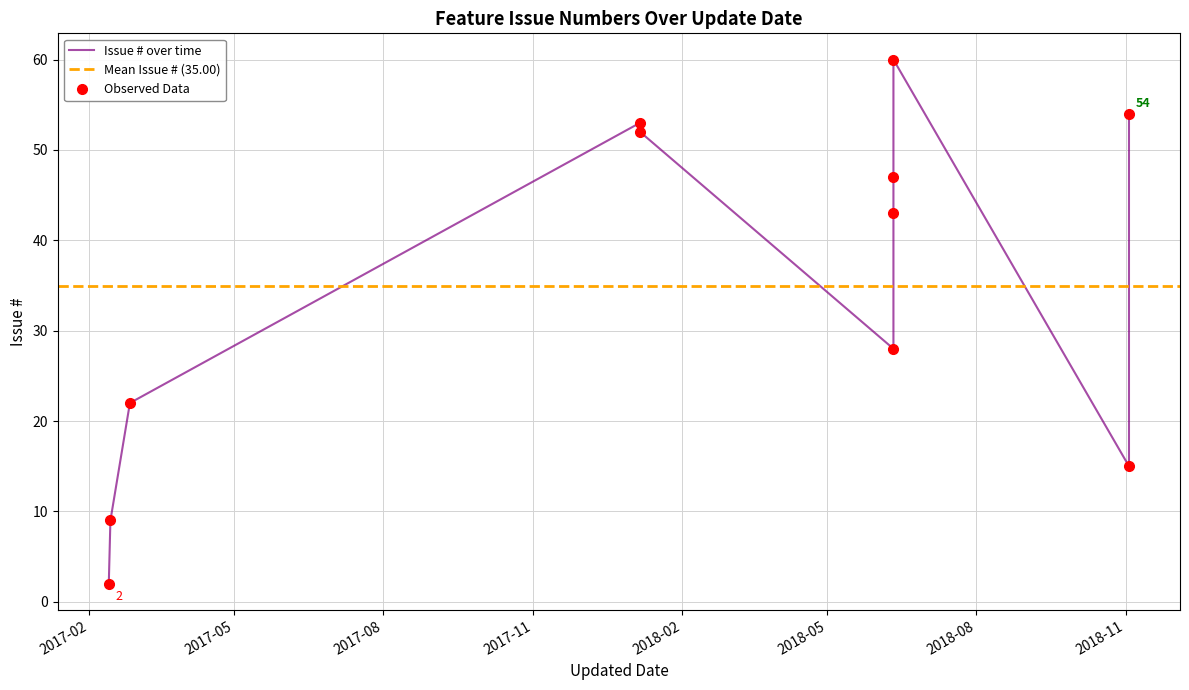

List the labels in order of value, largest first.

2018-06-11, 2018-11-03, 2018-01-06, 2018-01-06, 2018-06-11, 2018-06-11, 2018-06-11, 2017-02-26, 2018-11-03, 2017-02-14, 2017-02-13